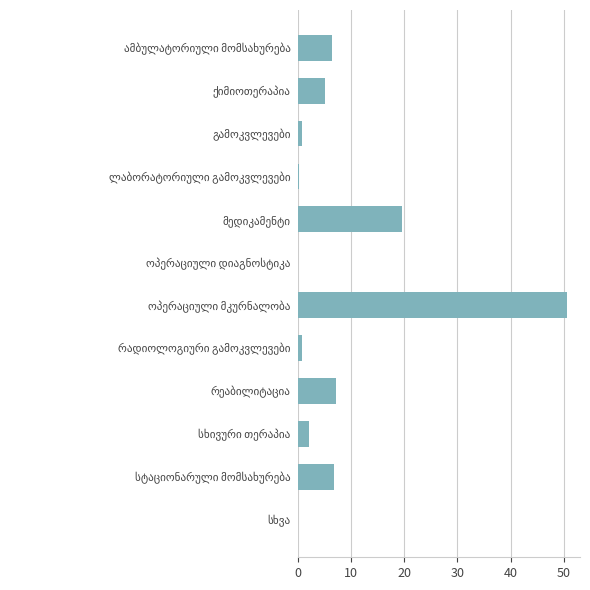

What is the sum of all values?

100.0